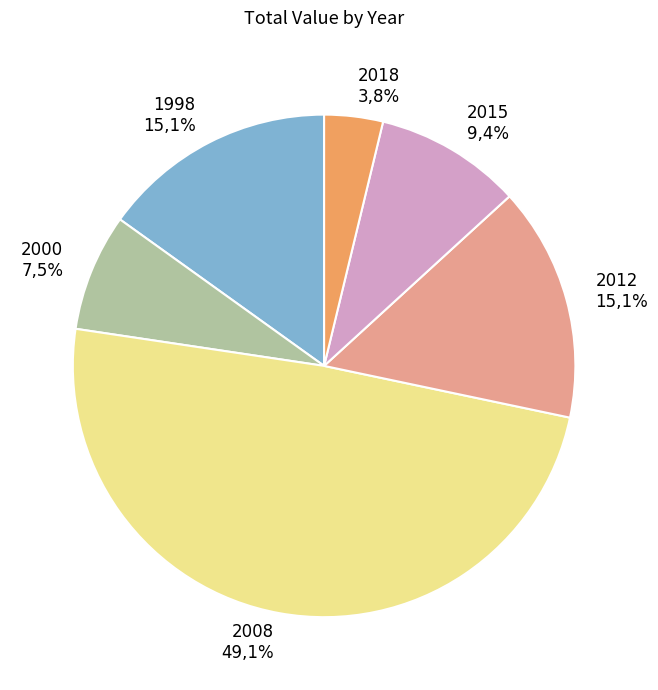

Which slice is the smallest?

2018